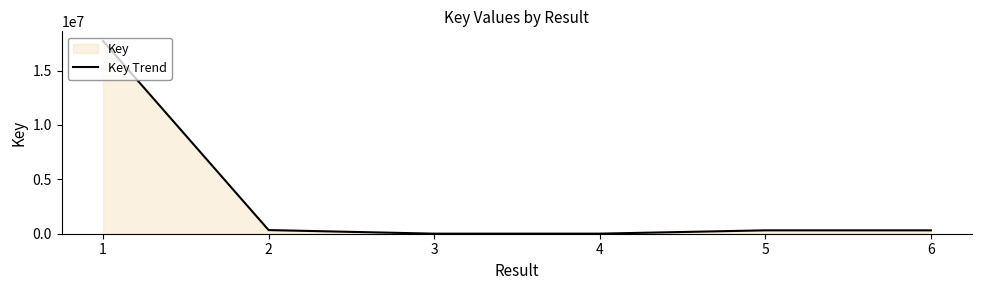

At which label does the data first exceed 311318?

1